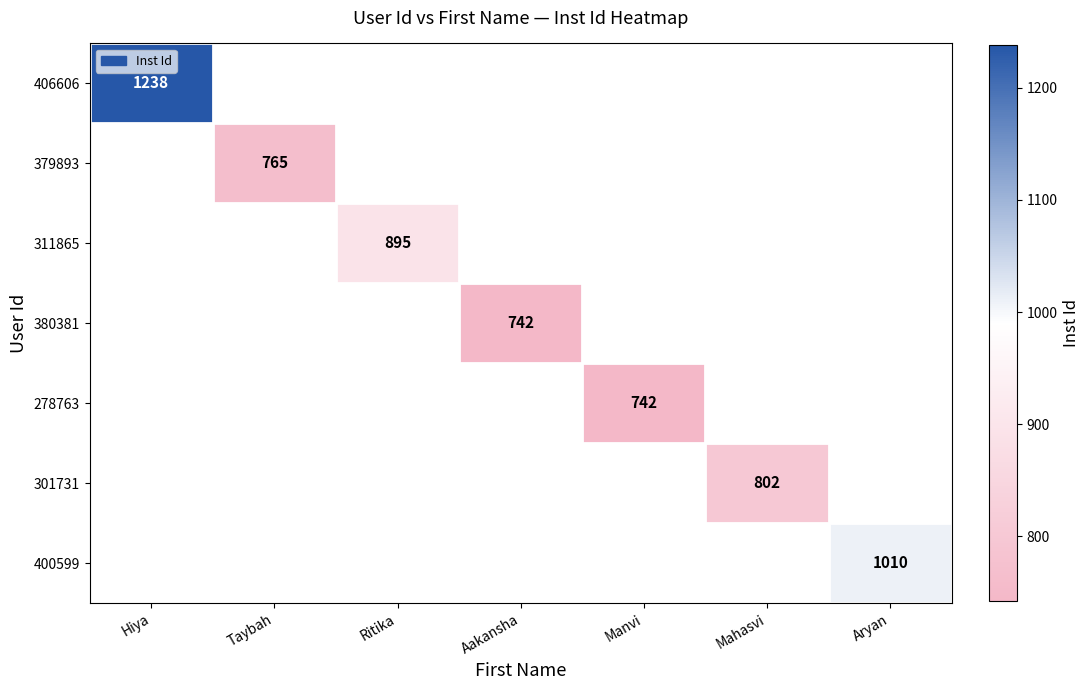

The 311865 series shows 389.2 at Ritika. True or false?

False